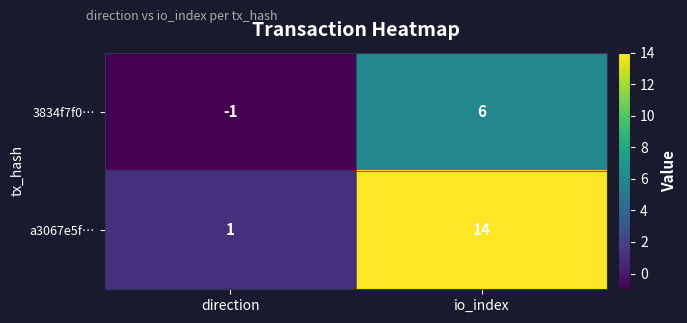

Reading right to left, what are all the values shown in this chart?

3834f7f0…: io_index=6	direction=-1
a3067e5f…: io_index=14	direction=1